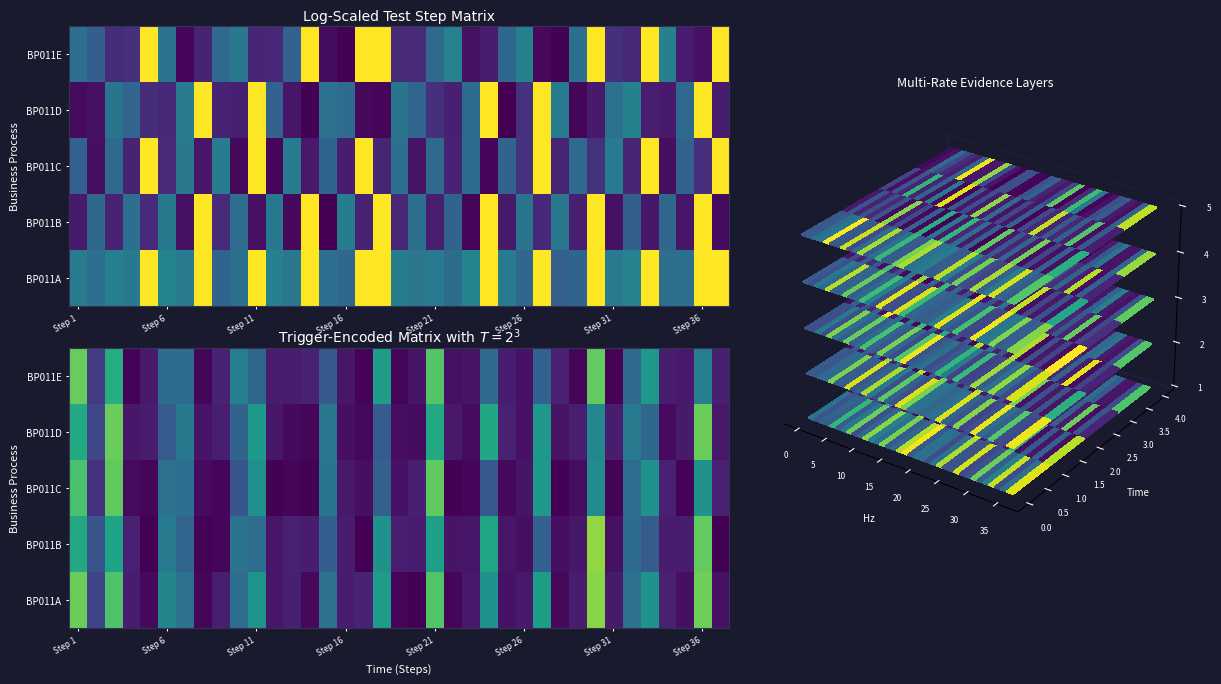

What is the difference between the highest and lowest values at 26?

0.2